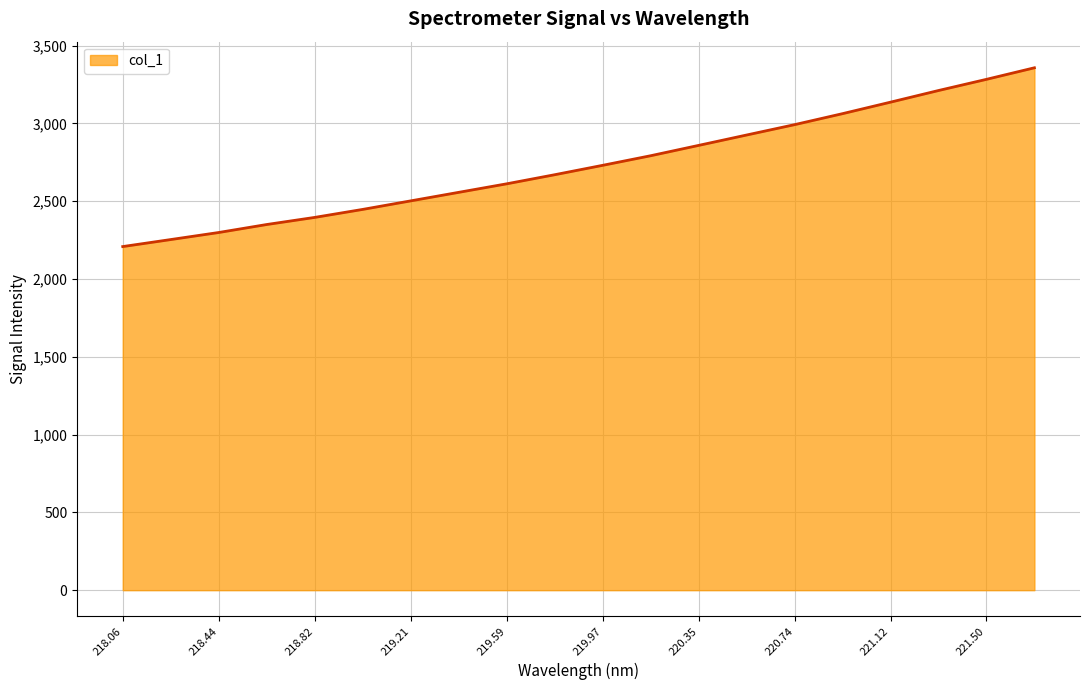

What is the greatest value displayed?

3358.1